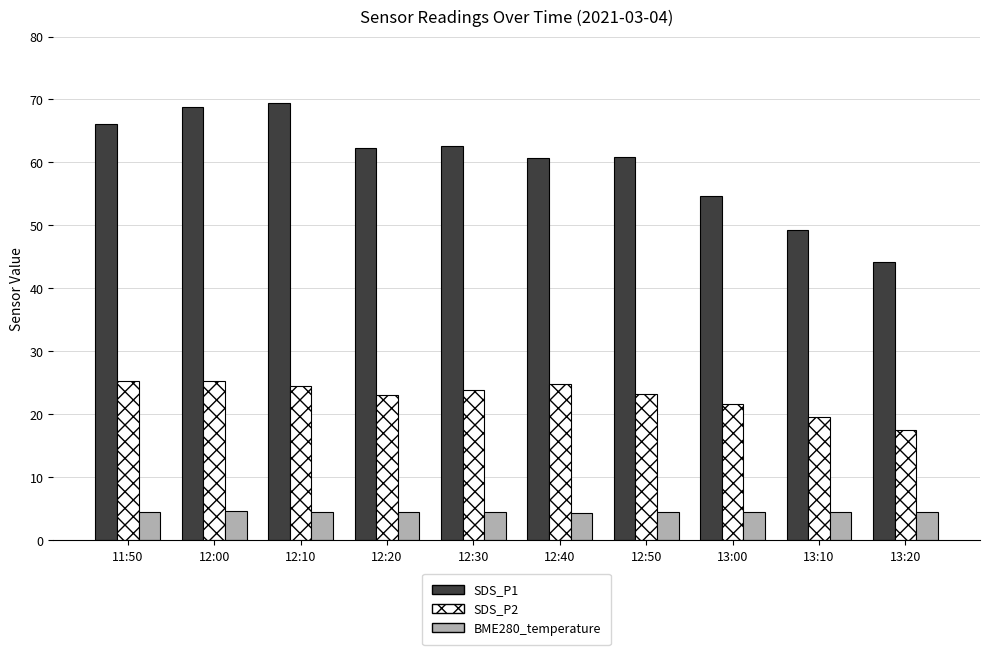

What are all the series names shown in the legend?

SDS_P1, SDS_P2, BME280_temperature